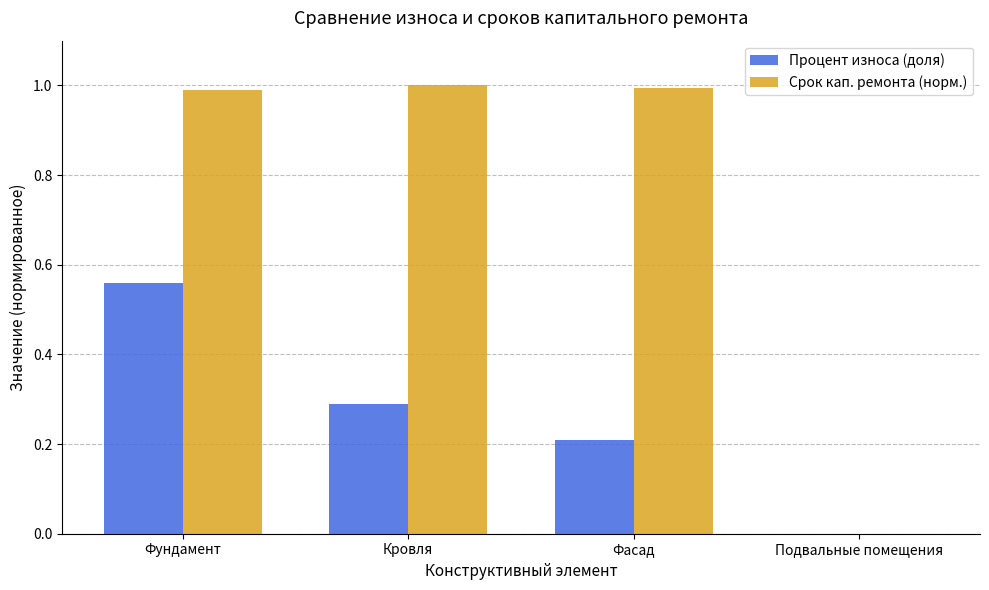

The Процент износа (доля) series shows 0.0 at Подвальные помещения. True or false?

True